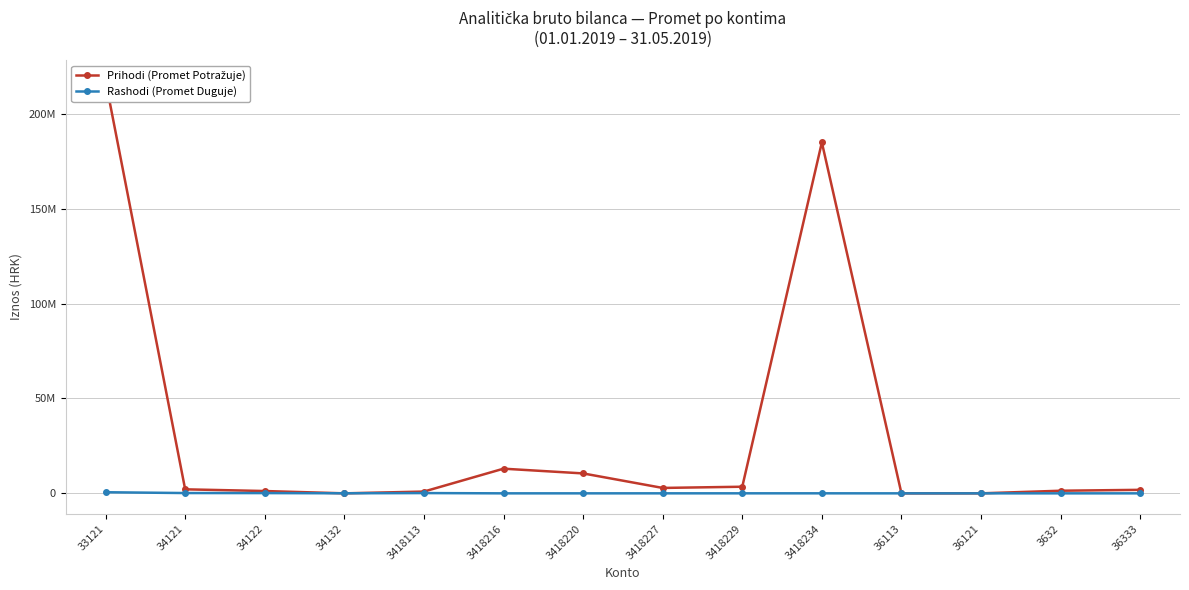

Which series has the widest spread of values?

Prihodi (Promet Potražuje)